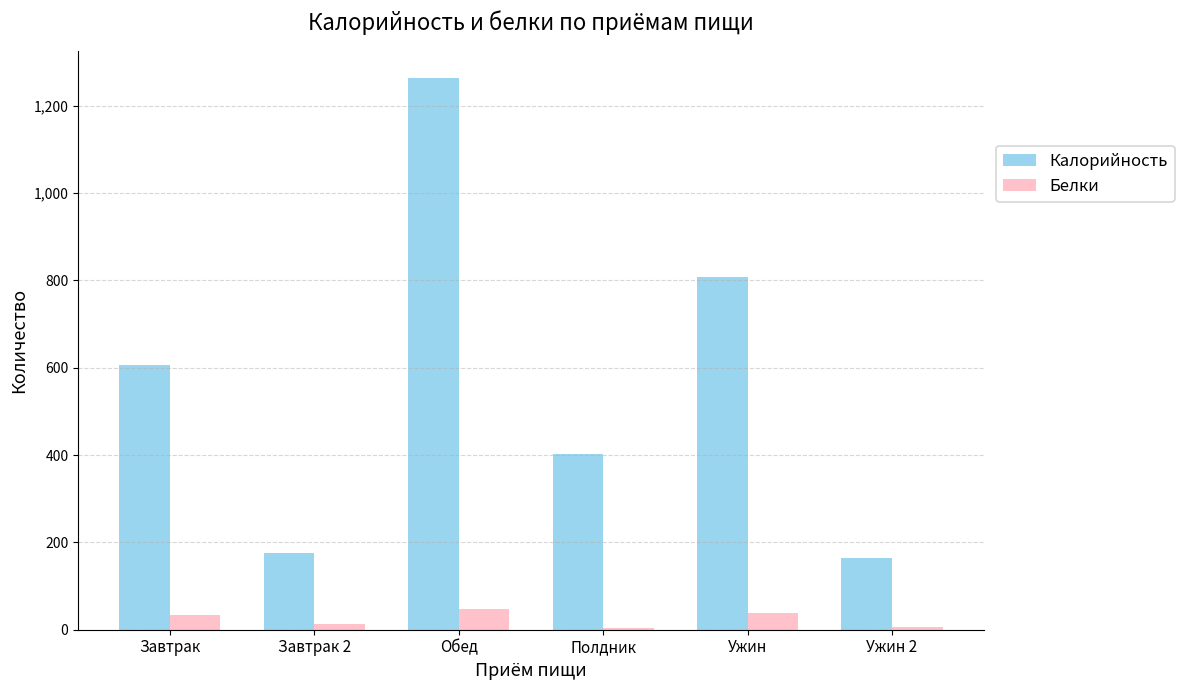

What is the sum of the Калорийность values at Завтрак 2 and Обед?

1439